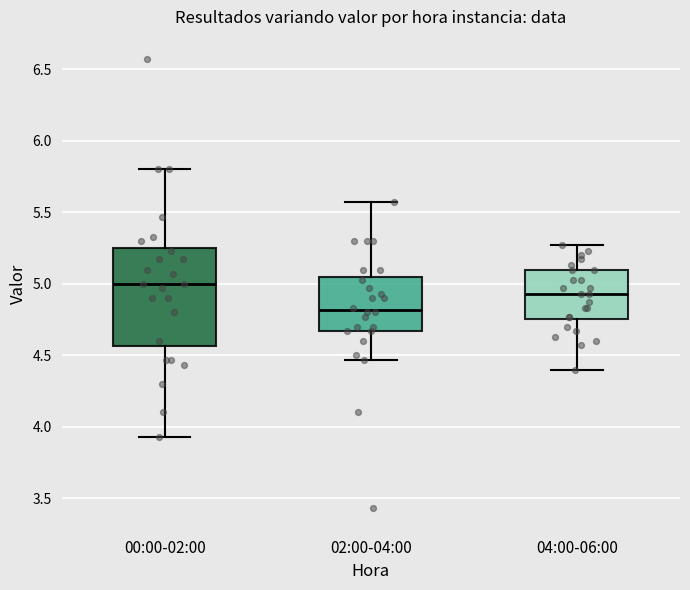

Which box is the tallest, from its lower edge to its upper edge?

00:00-02:00